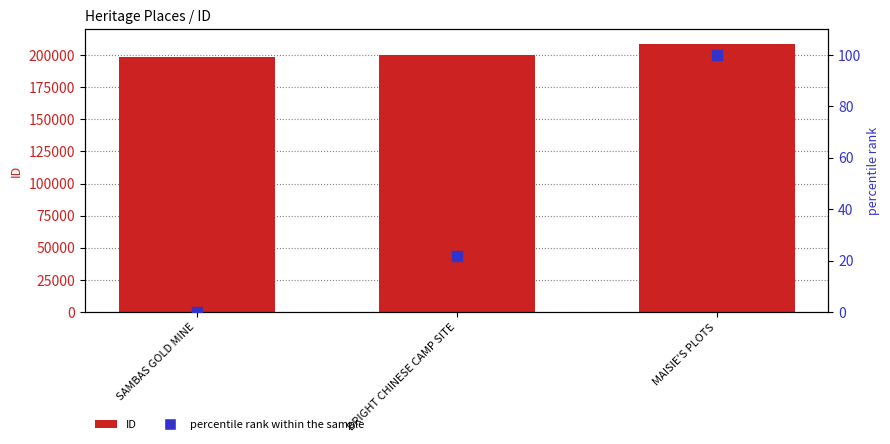

What are all the series names shown in the legend?

ID, percentile rank within the sample